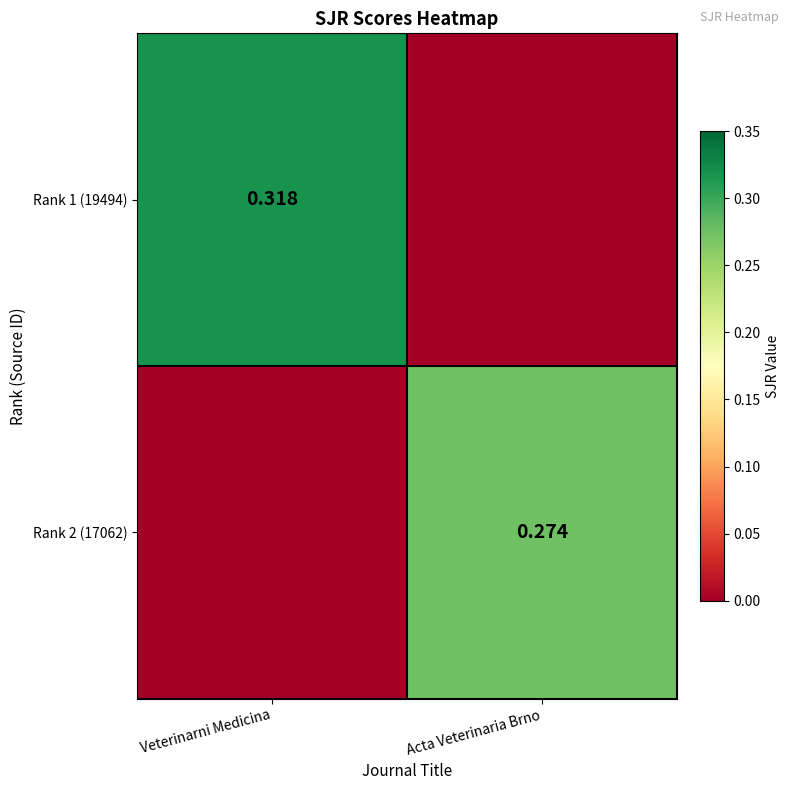

True or false: Rank 2 (17062) has a value of 0.2 at Acta Veterinaria Brno.

False